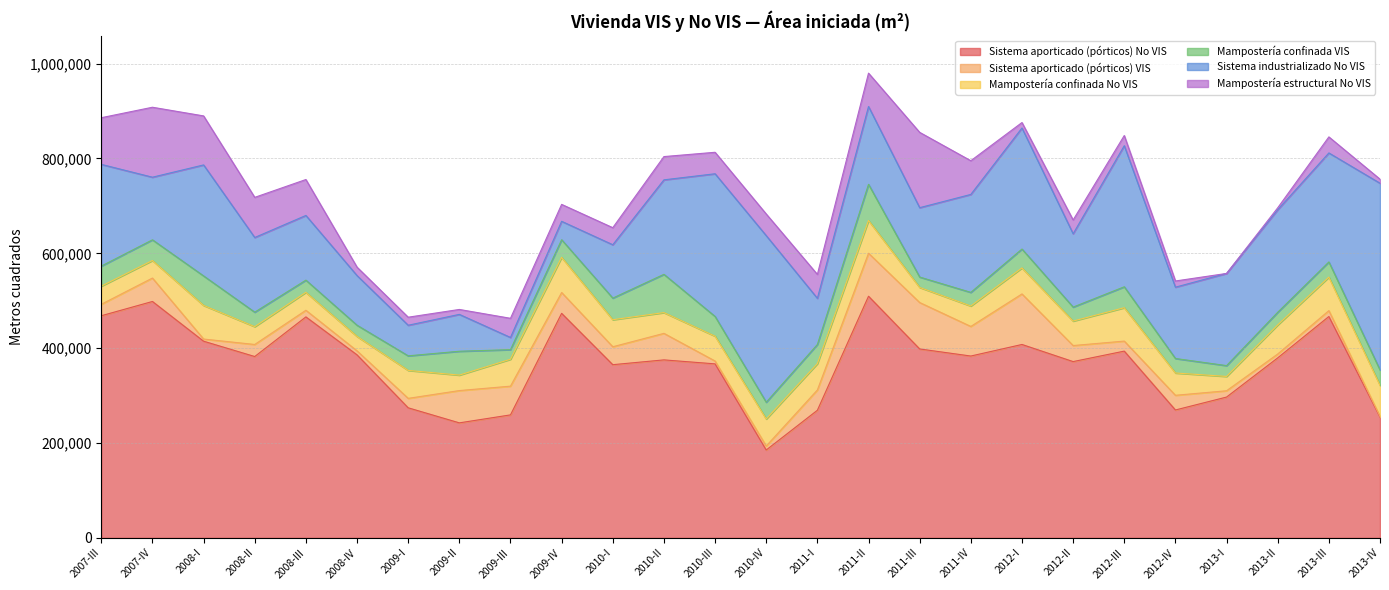

What is the value of the Sistema aporticado (pórticos) VIS point at the 8th from the left?

68088